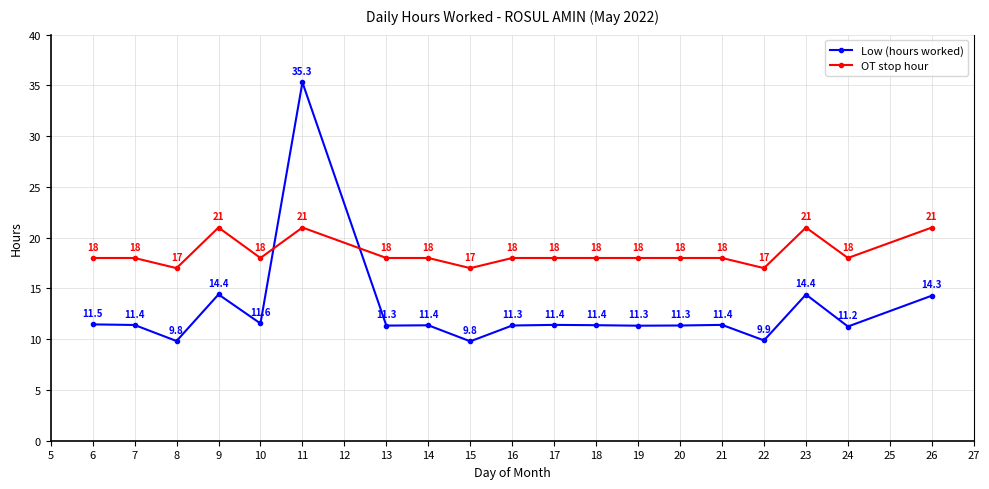

Which series ends up on top after the final intersection of Low (hours worked) and OT stop hour?

OT stop hour